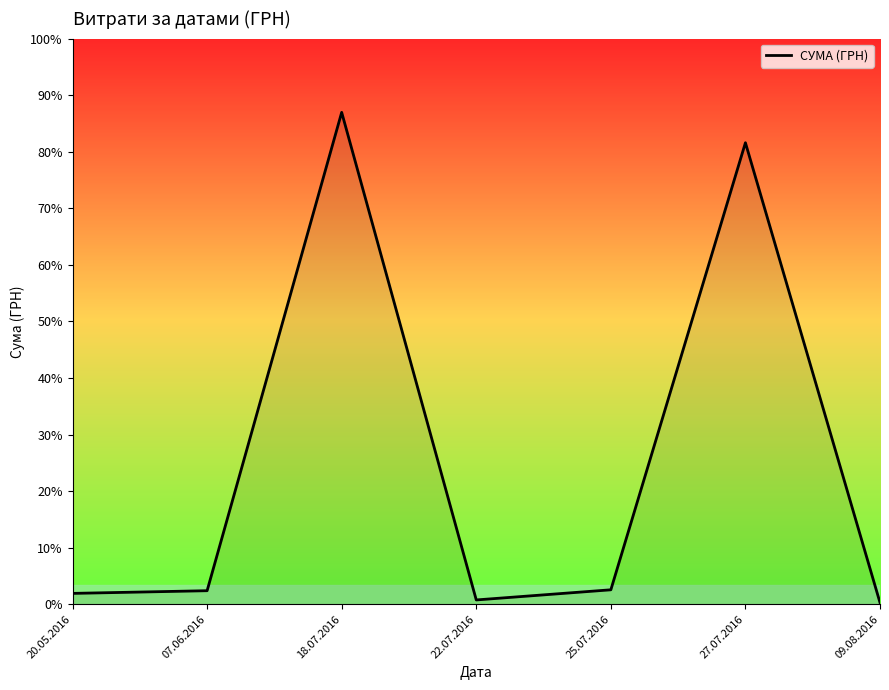

Reading right to left, what are all the values shown in this chart?

09.08.2016=77.4	27.07.2016=22864.0	25.07.2016=715.0	22.07.2016=212.6	18.07.2016=24369.0	07.06.2016=670.0	20.05.2016=537.0